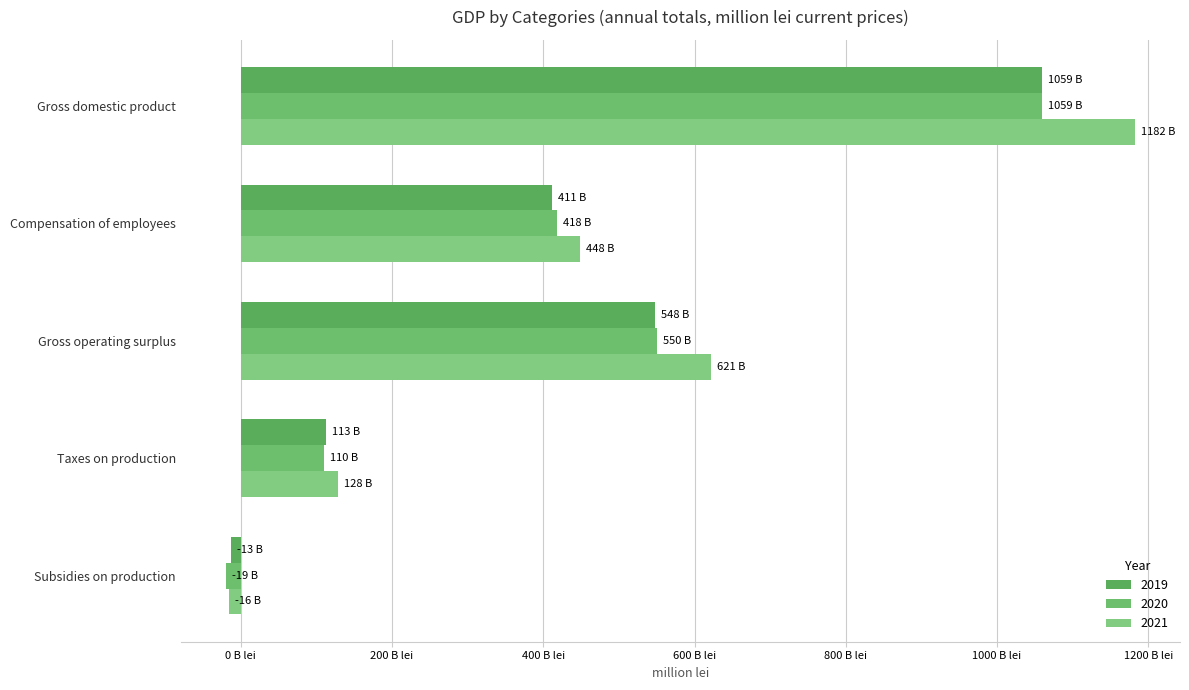

How many negative values does the 2019 series have?

1